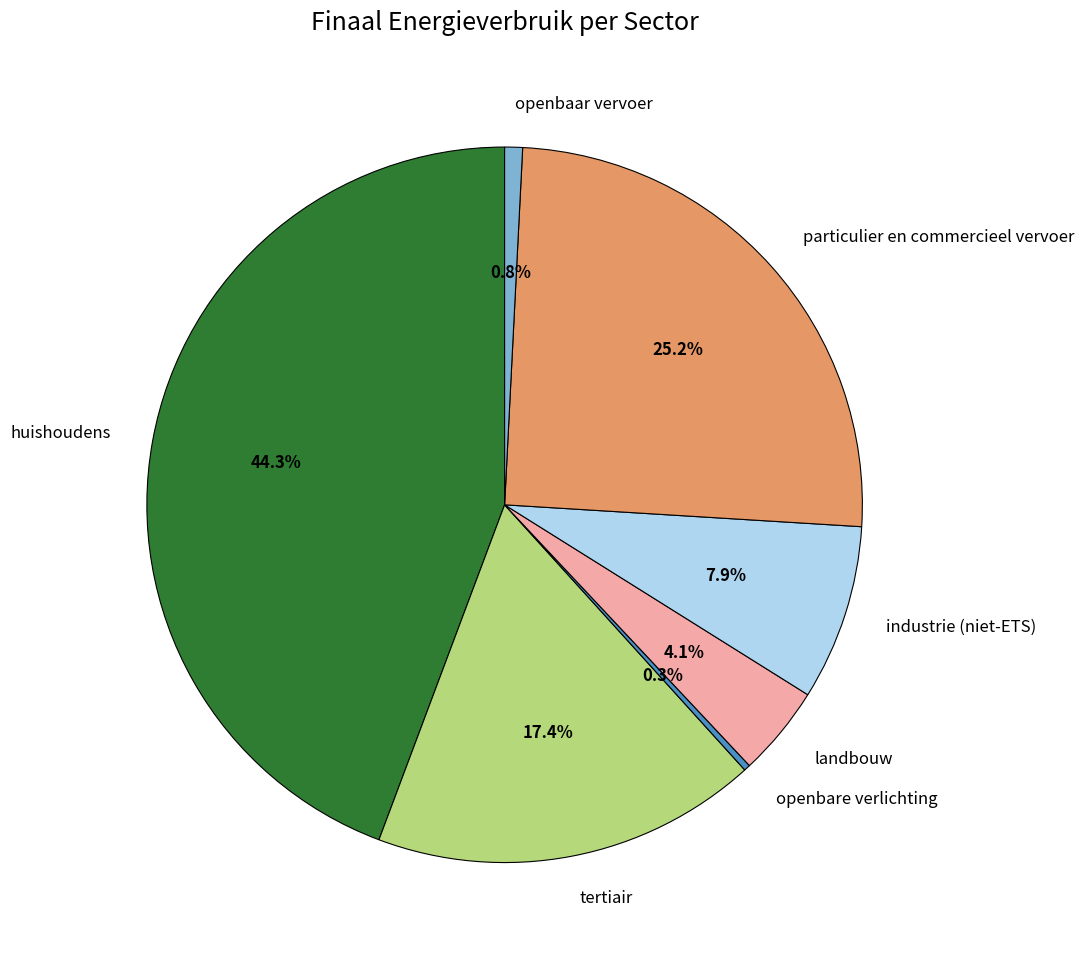

How many slices are in this pie chart?

7